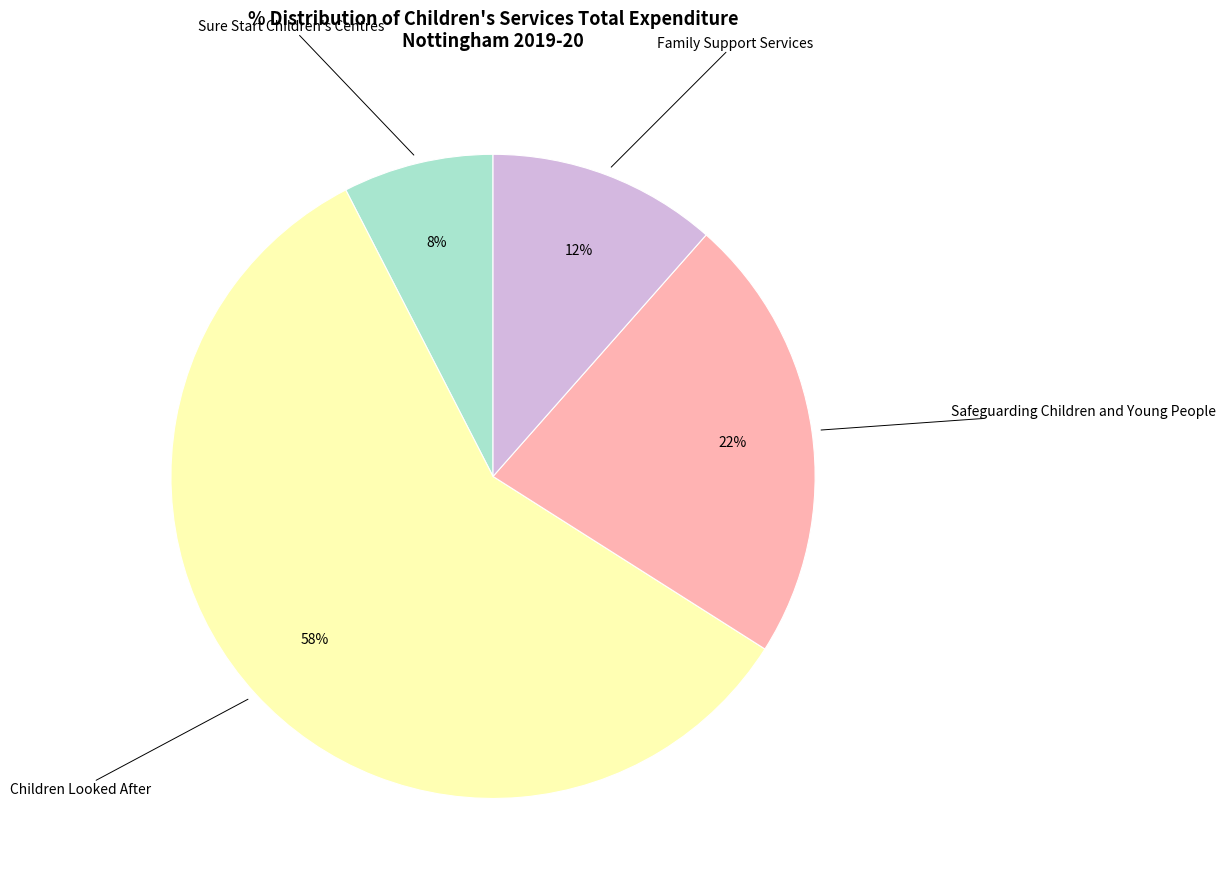

Which category has the smallest portion of the pie?

Sure Start Children's Centres